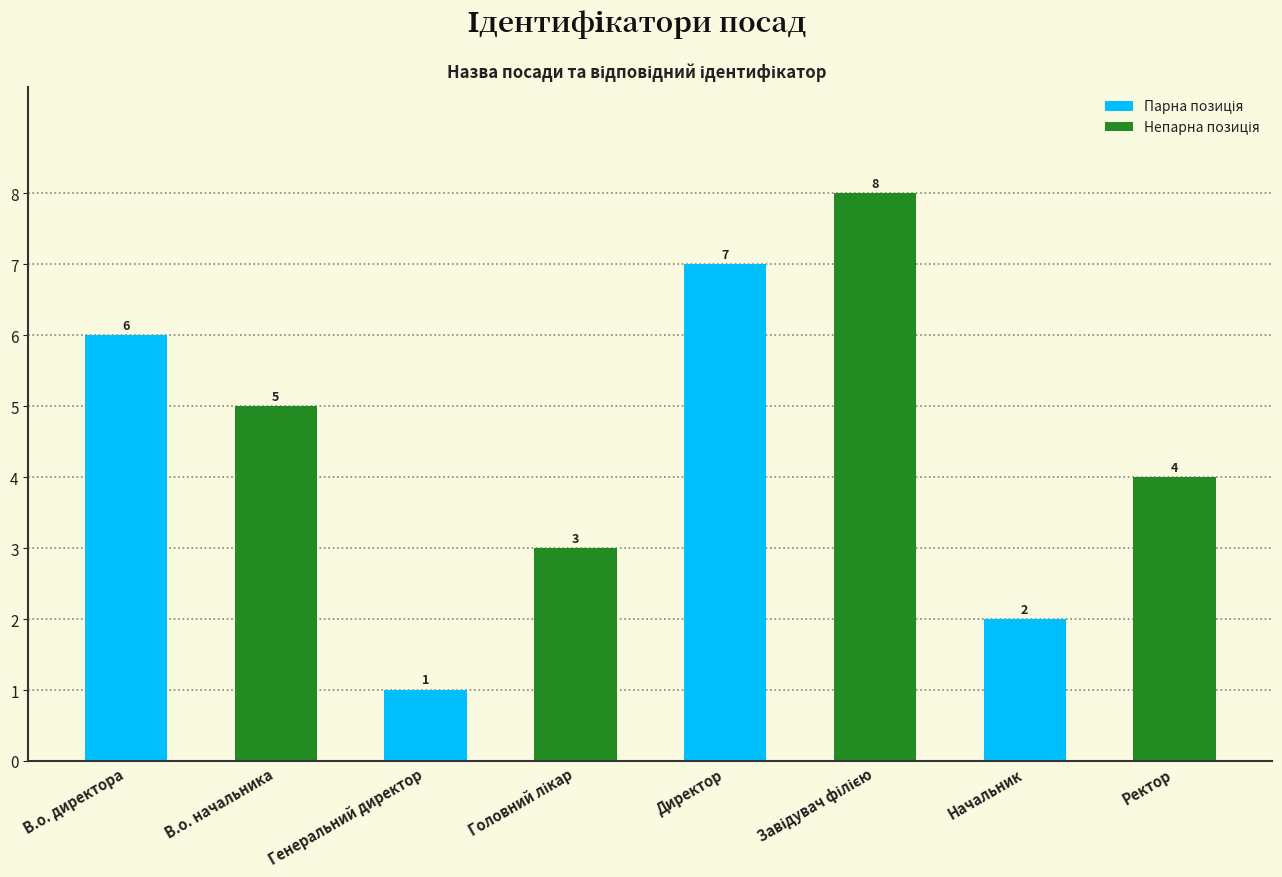

Count the number of data series in this chart.

1